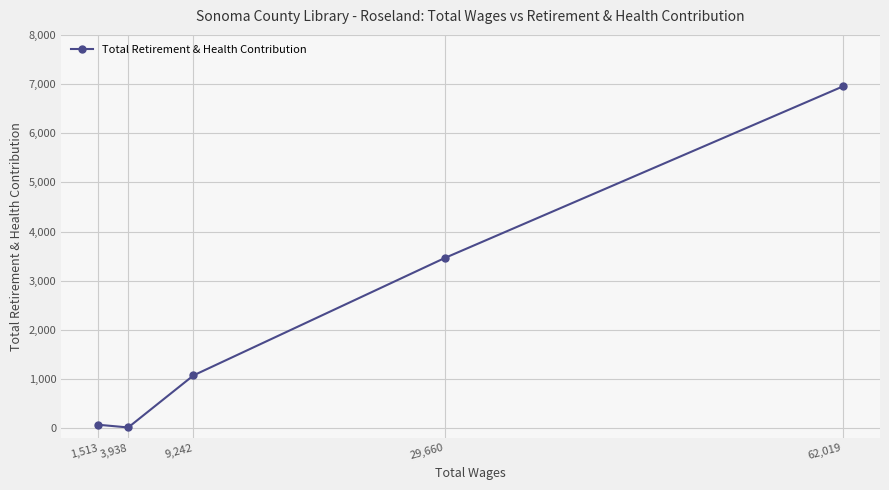

What is the difference between the values at 29,660 and 1,513?

3391